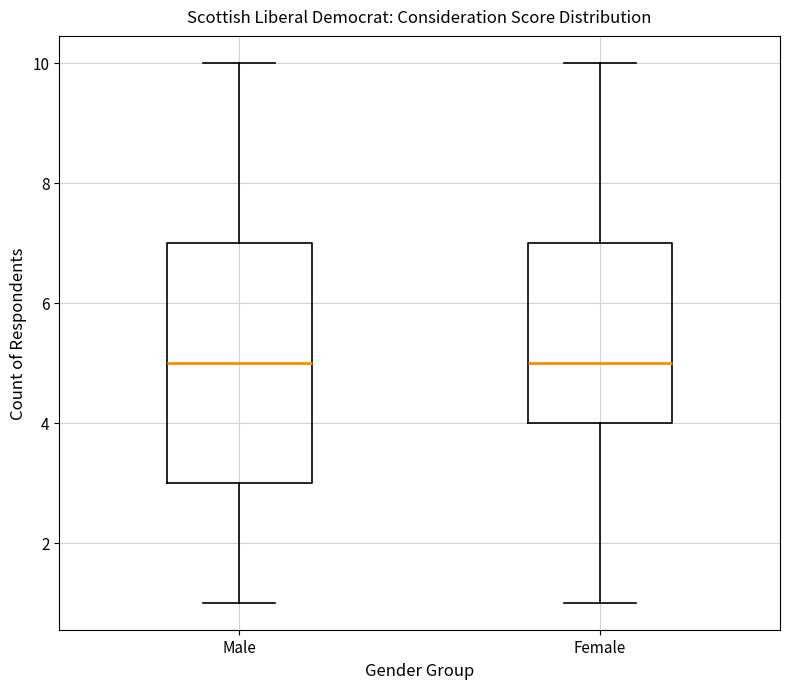

Reading left to right, read every box against the y-axis: the position of its median line, the range the box covers, and the ends of its whiskers. The values are not printed on the chart, so give them approximately, as read against the axis.

Male: median 5, box 3 to 7, whiskers 1 to 10
Female: median 5, box 4 to 7, whiskers 1 to 10